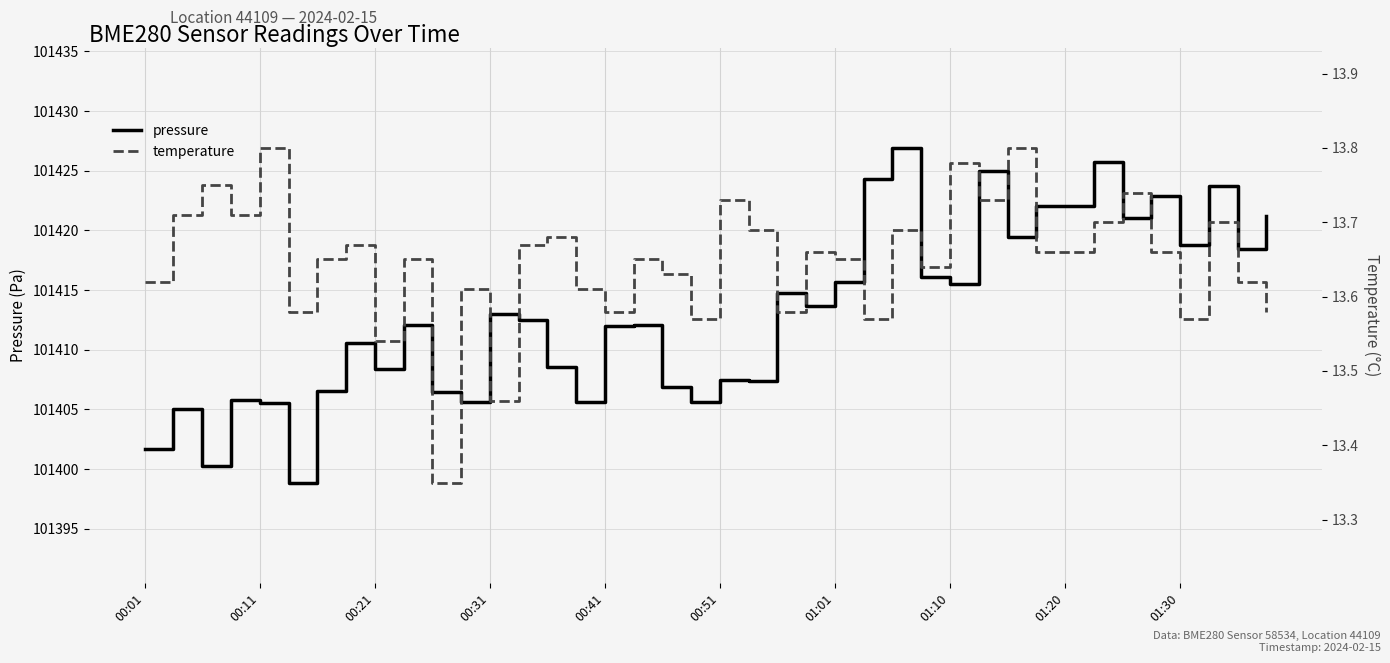

What is the minimum value for pressure?

101398.9